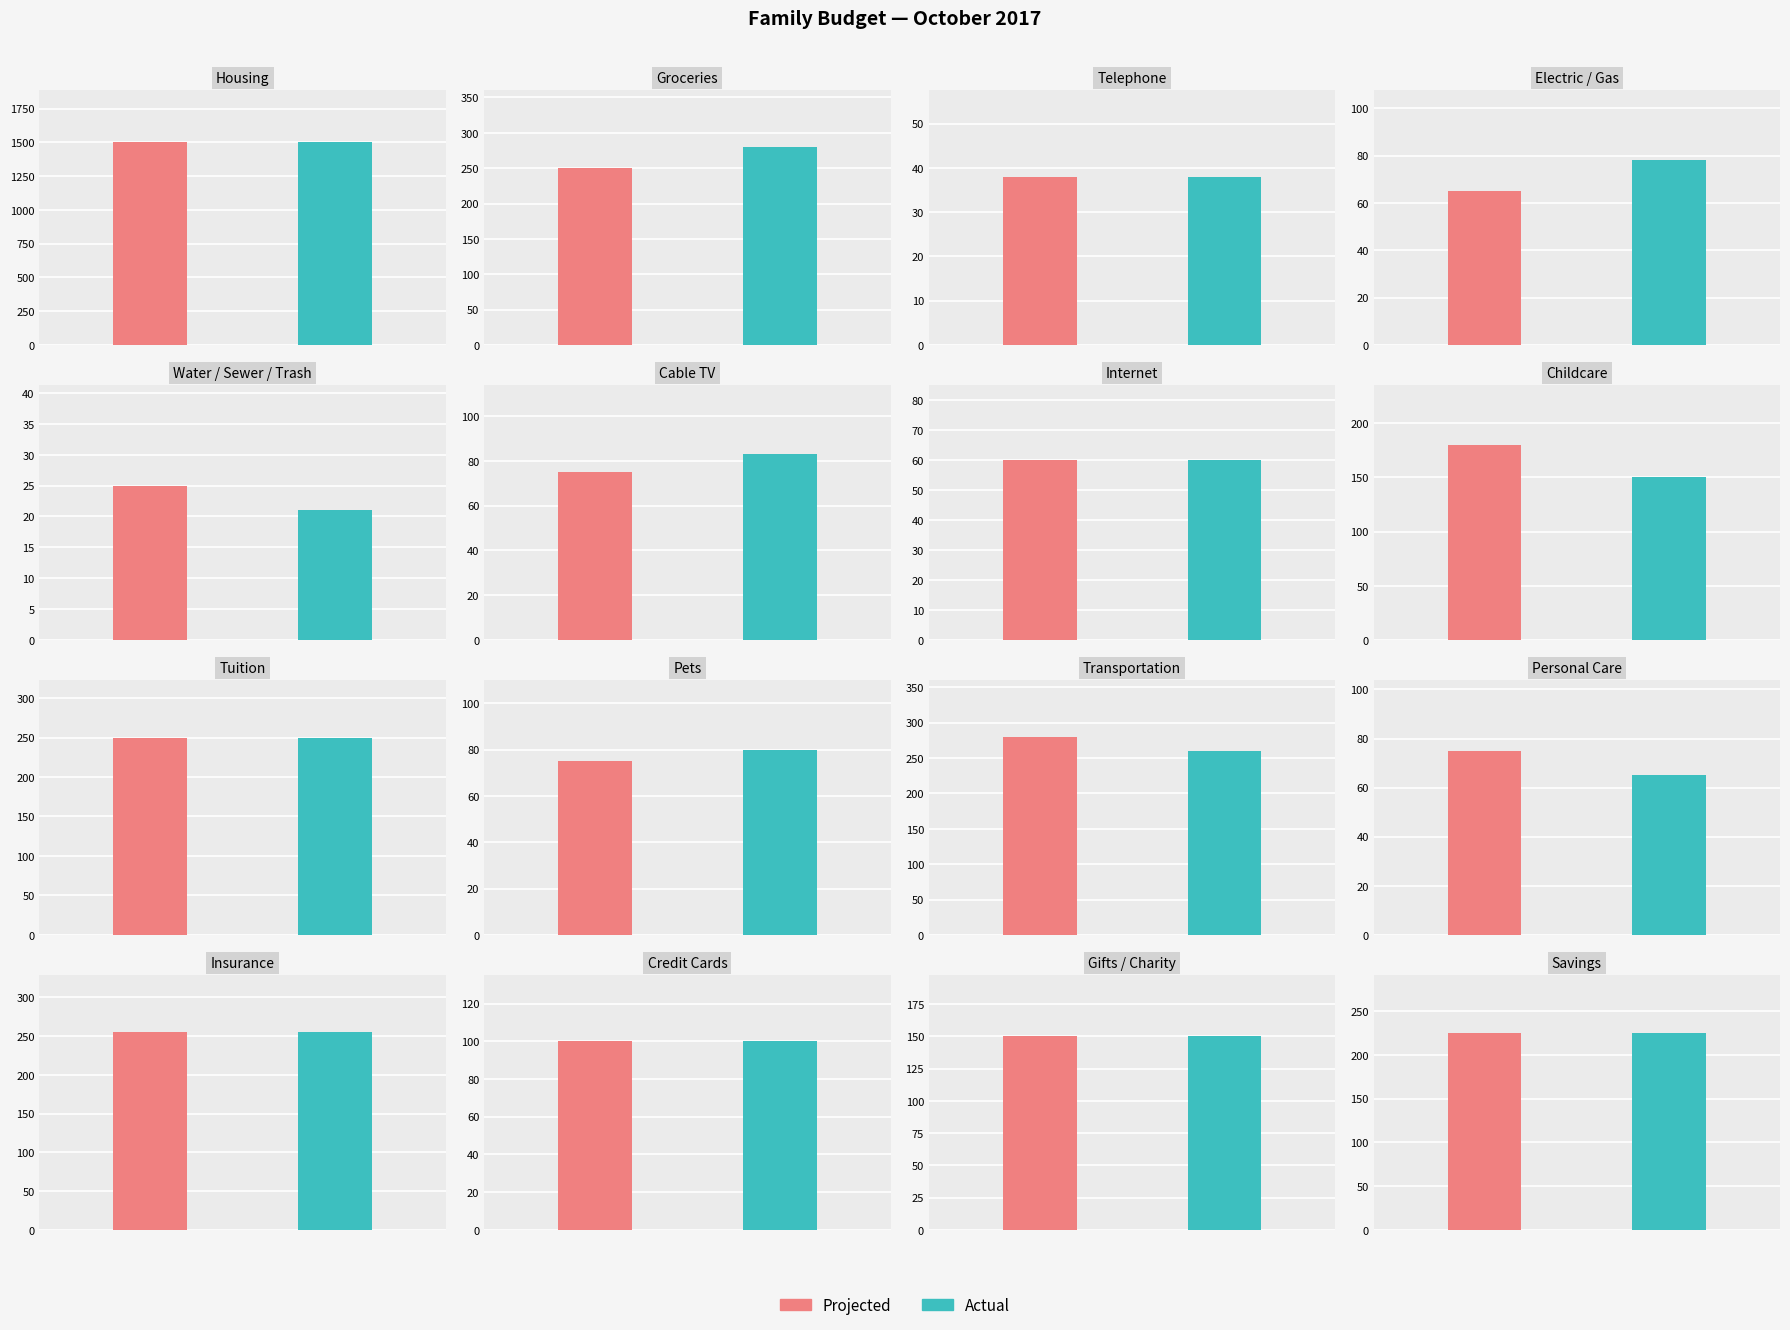

How many values in the Actual series are below 150?

8